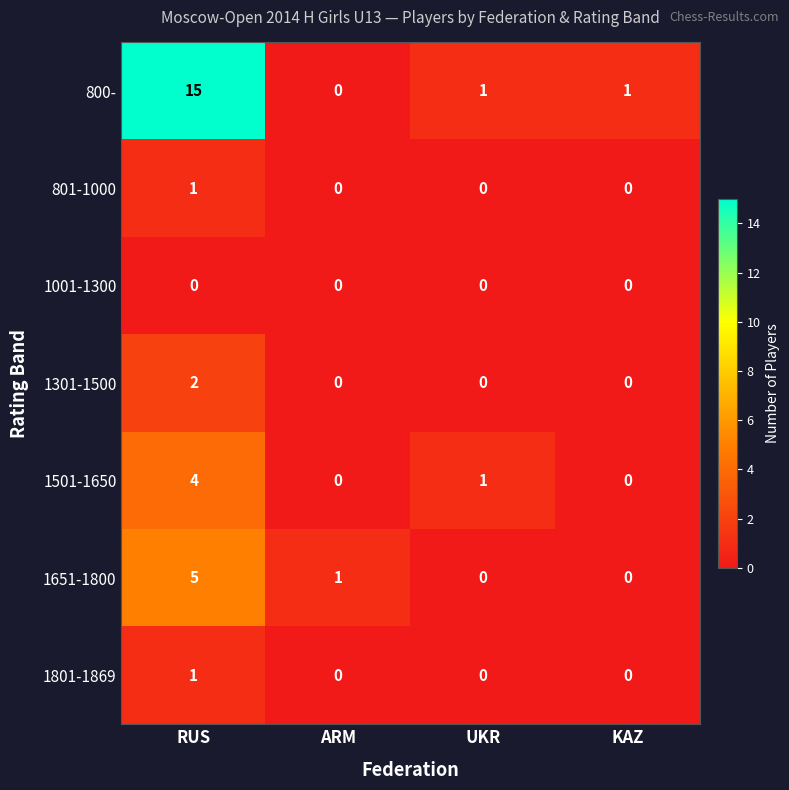

Which category has the highest value across all series?

RUS